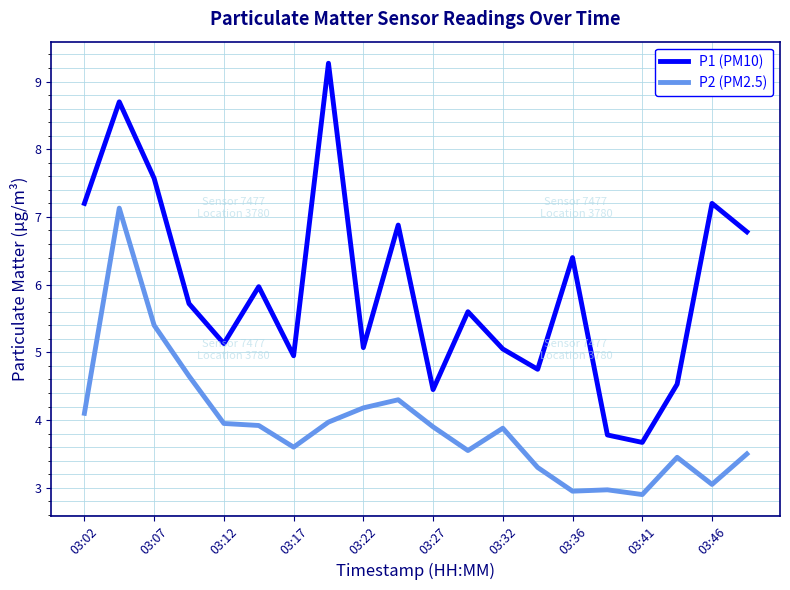

What is the maximum value for P2 (PM2.5)?

7.1